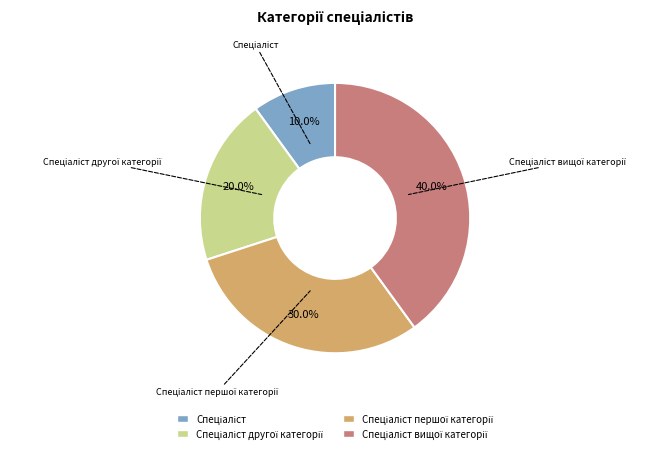

How many segments does this pie chart have?

4